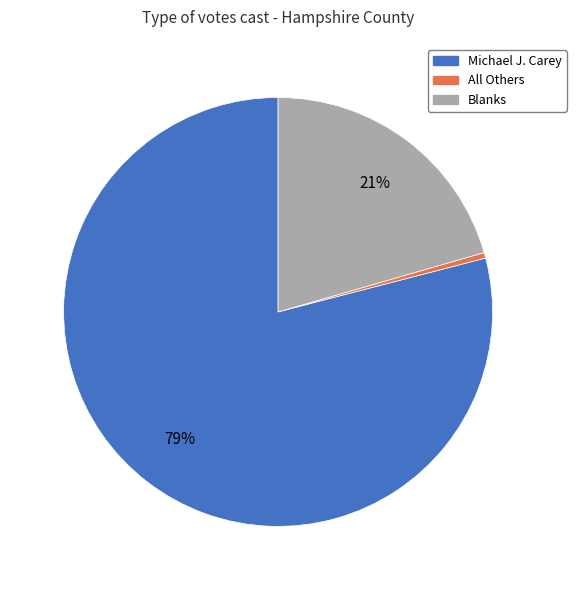

Which slice is the smallest?

All Others